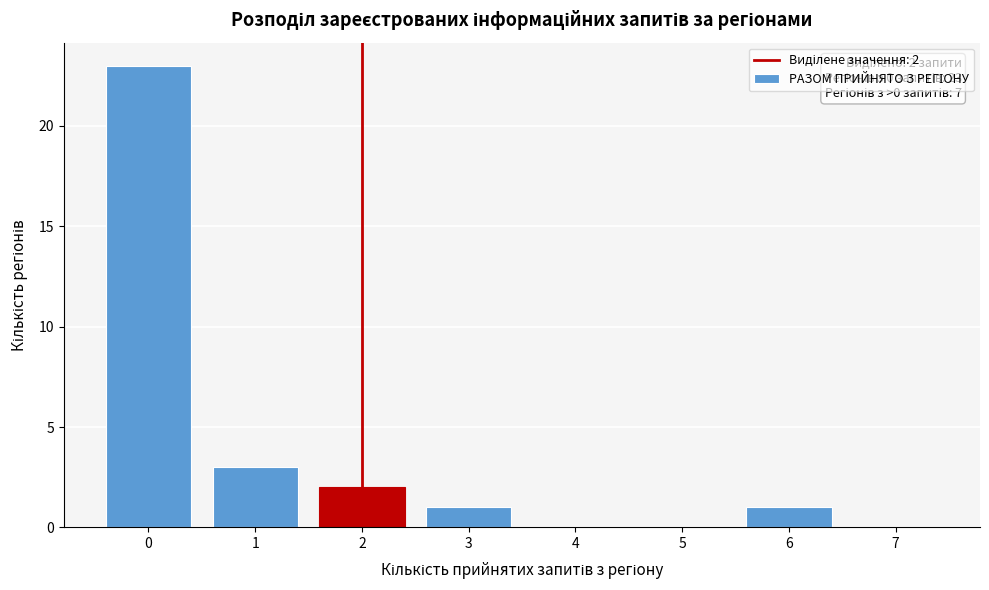

Which range on the x-axis has the tallest bar?

-0.5 to 0.5